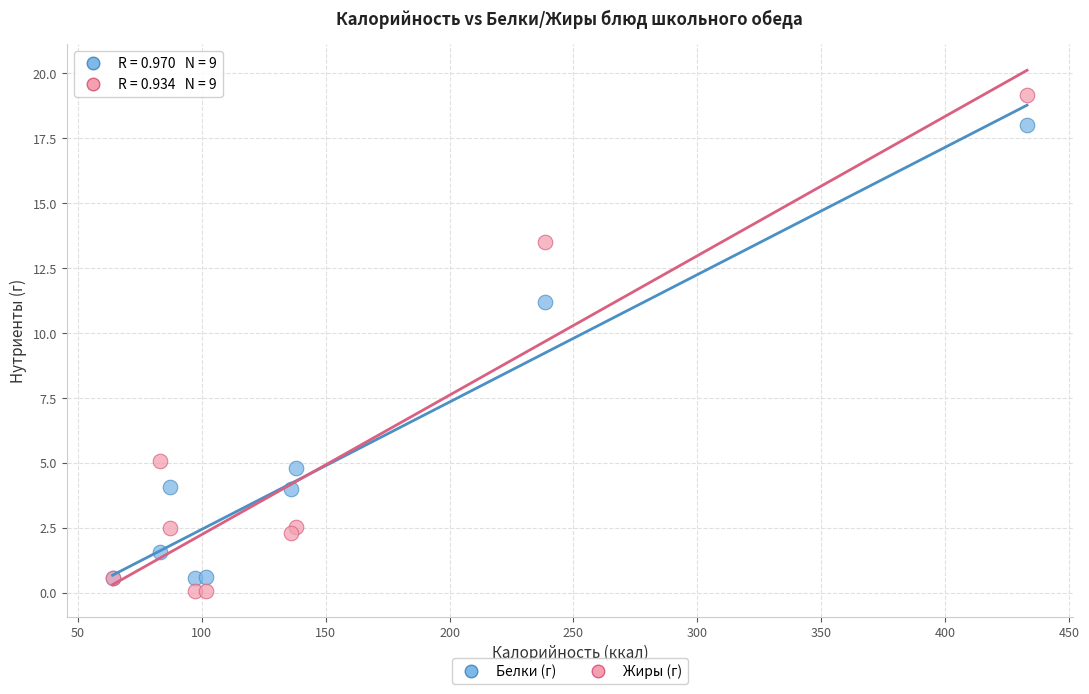

Which series has the largest Y range (max minus min)?

Жиры (г)